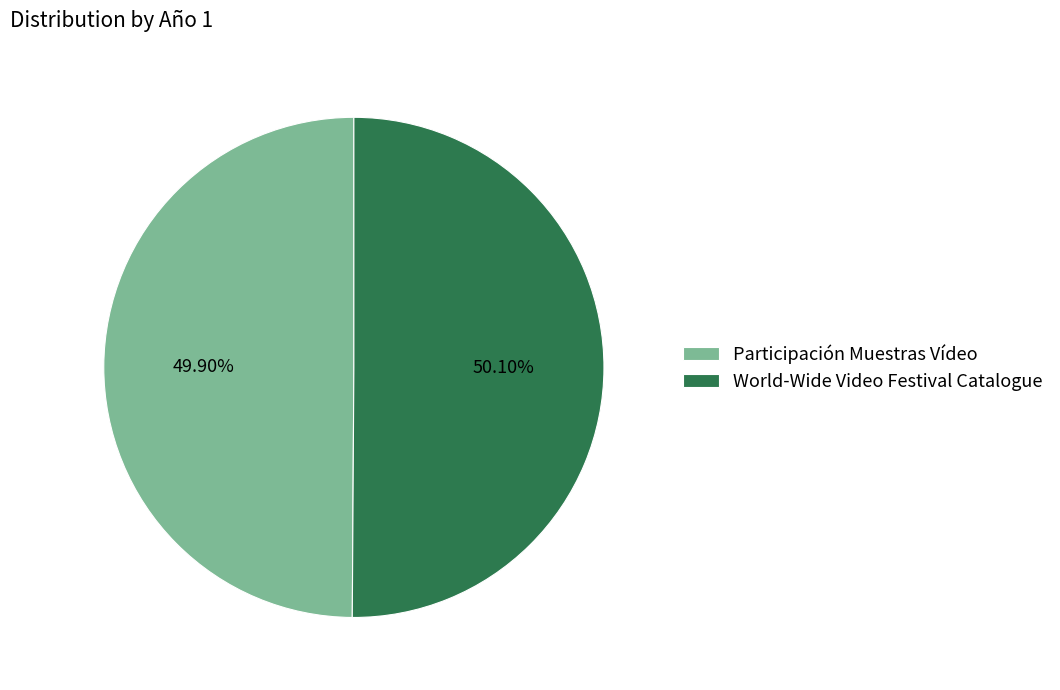

Is there a majority slice in this chart?

Yes